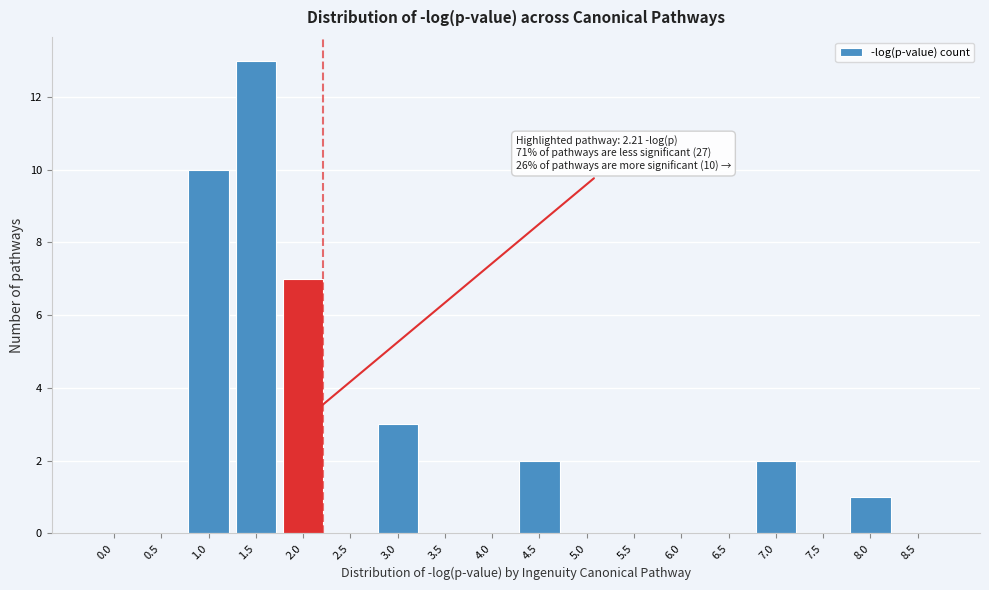

Reading right to left, transcribe all the data shown in this chart.

8.5=0	8.0=1	7.5=0	7.0=2	6.5=0	6.0=0	5.5=0	5.0=0	4.5=2	4.0=0	3.5=0	3.0=3	2.5=0	2.0=7	1.5=13	1.0=10	0.5=0	0.0=0